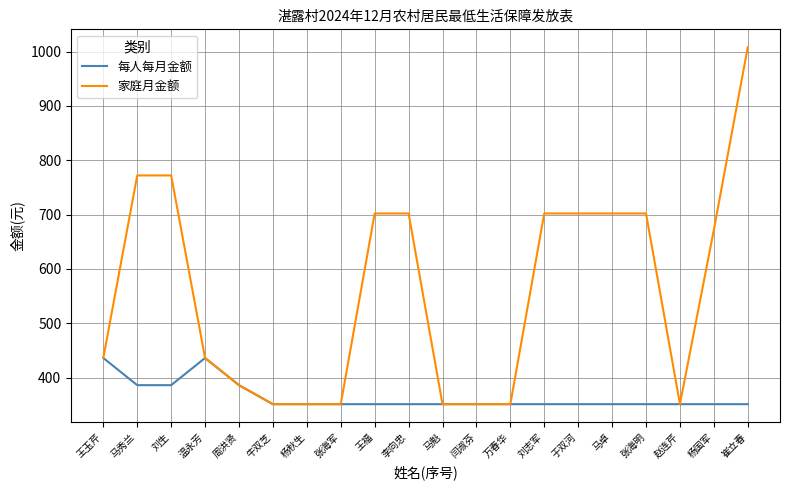

Which label corresponds to the largest value in the chart?

崔立春